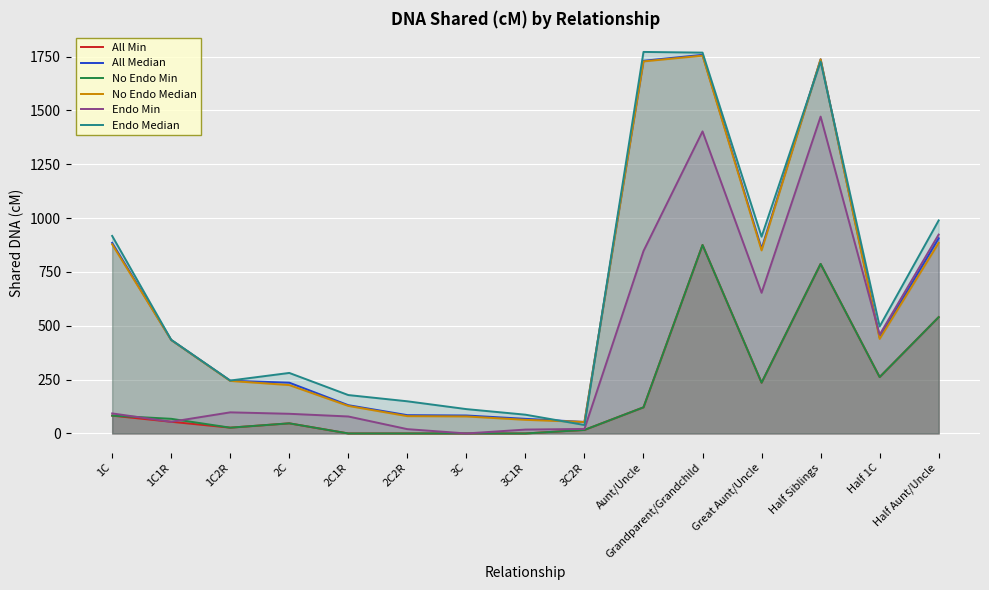

What is the difference between the second highest and second lowest values in the No Endo Min series?

787.1